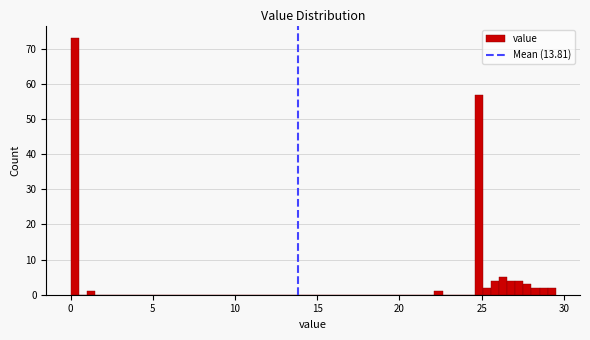

Read against the x-axis, roughly where is the centre of the tallest bar?

0.0